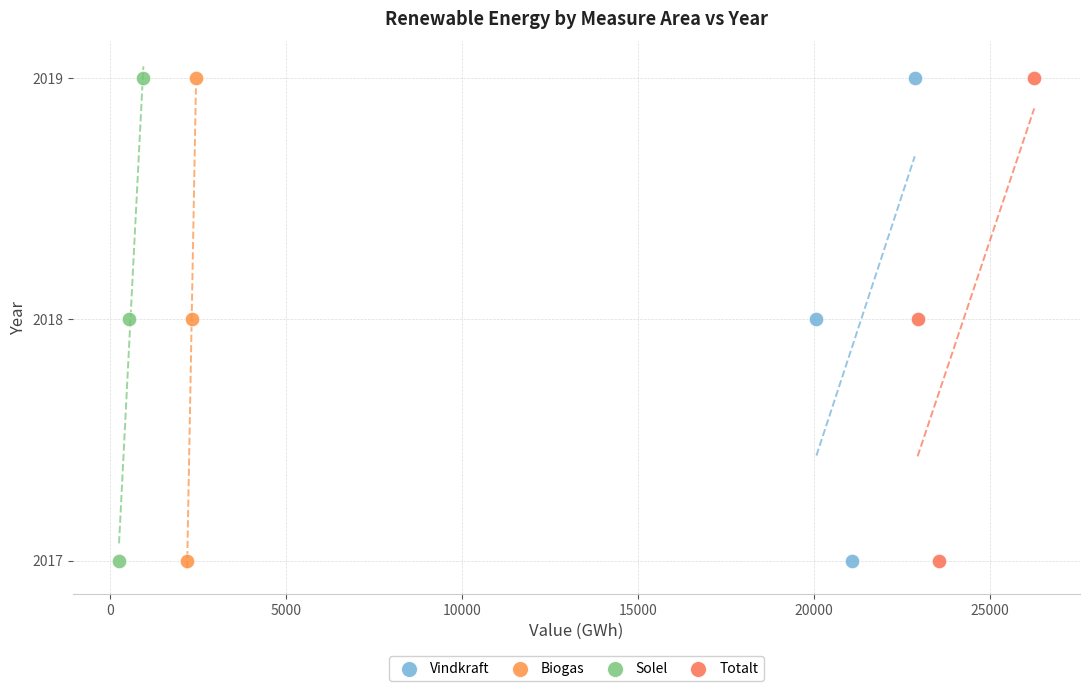

What are all the series names shown in the legend?

Vindkraft, Biogas, Solel, Totalt